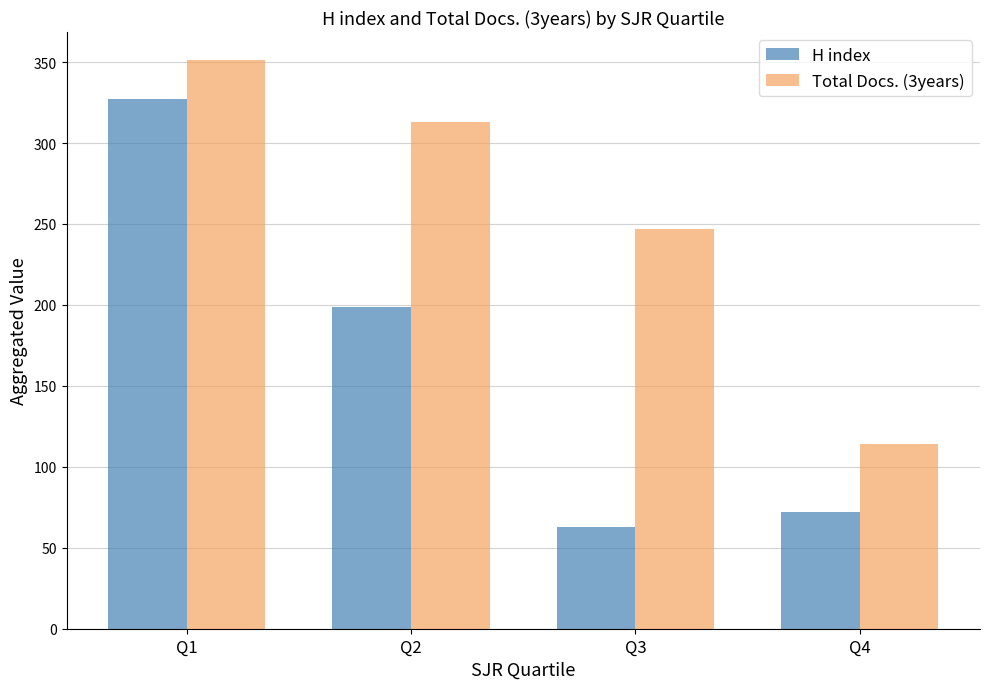

What is the difference between the Total Docs. (3years) values at Q3 and Q4?

133